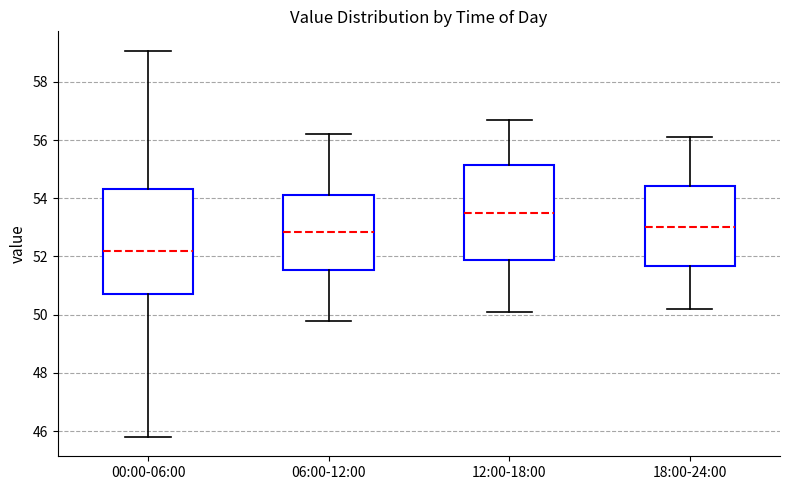

Where does the median line of the box for 18:00-24:00 sit on the y-axis? The values are not printed on the chart, so give them approximately, as read against the axis.

53.0